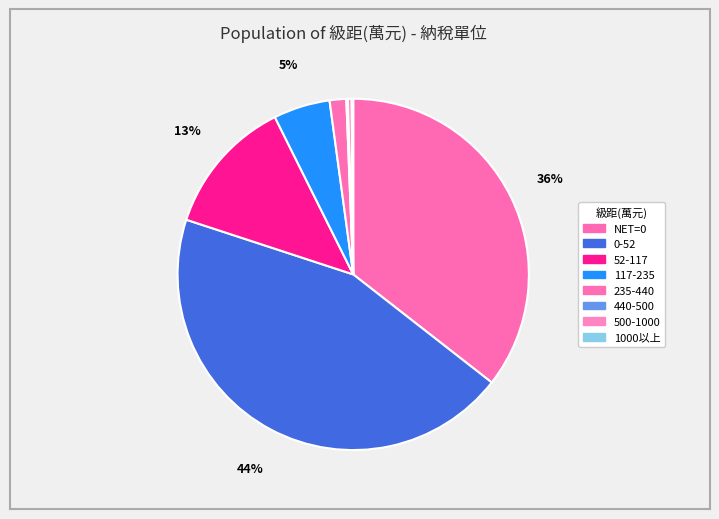

To the nearest percent, what is the difference between the largest and smallest slice percentages?

44%